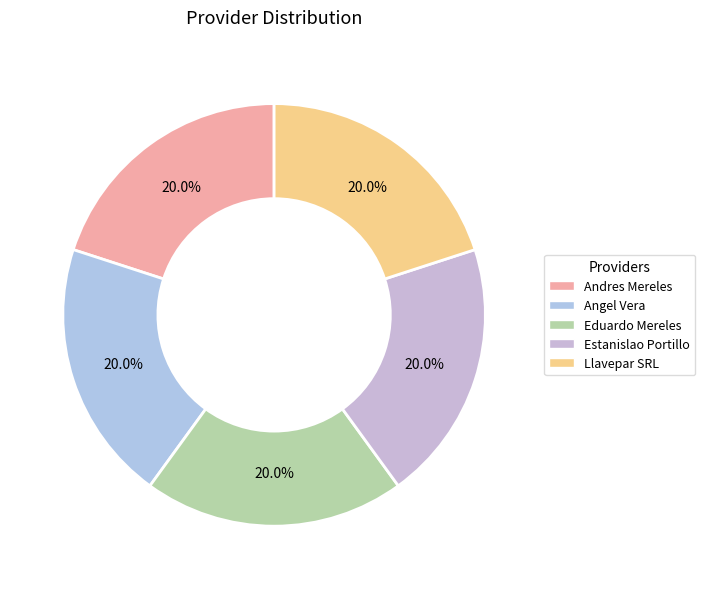

How many slices are in this pie chart?

5